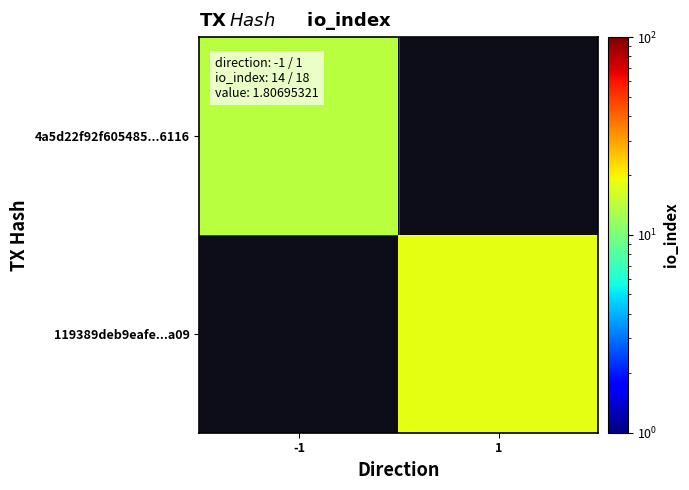

Rank the categories by 4a5d22f92f605485...6116 value from lowest to highest.

-1, 1